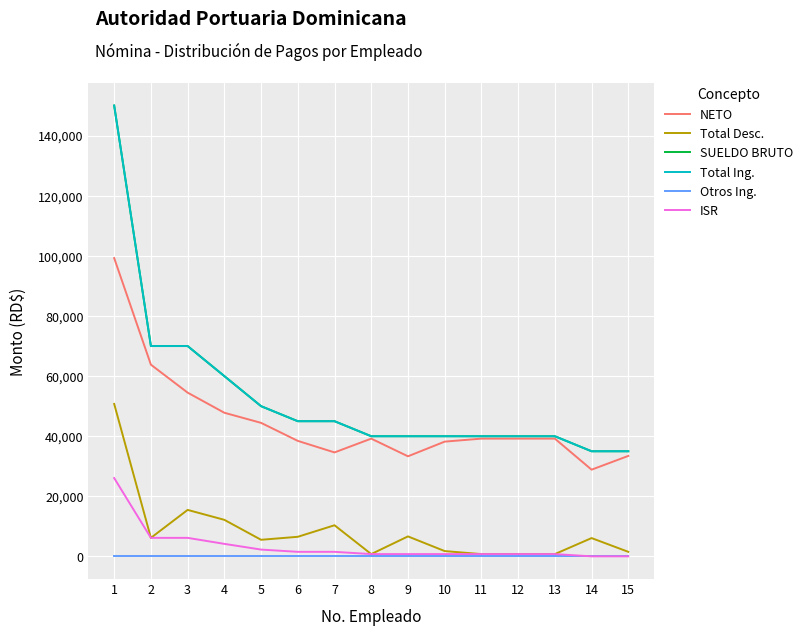

Does the chart have visible grid lines?

Yes